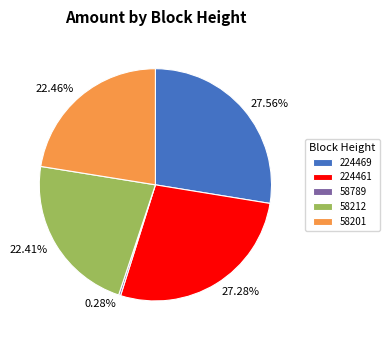

Which has a higher value, 224469 or 58201?

224469